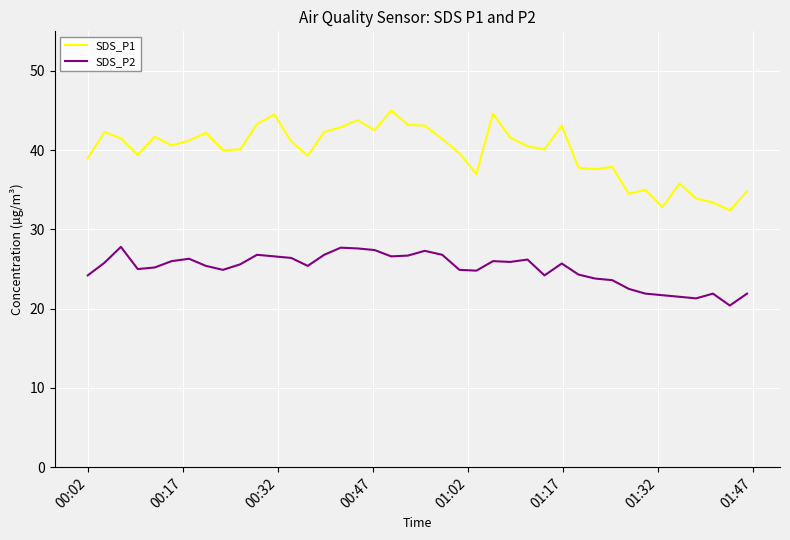

True or false: SDS_P1 and SDS_P2 cross at least once.

False